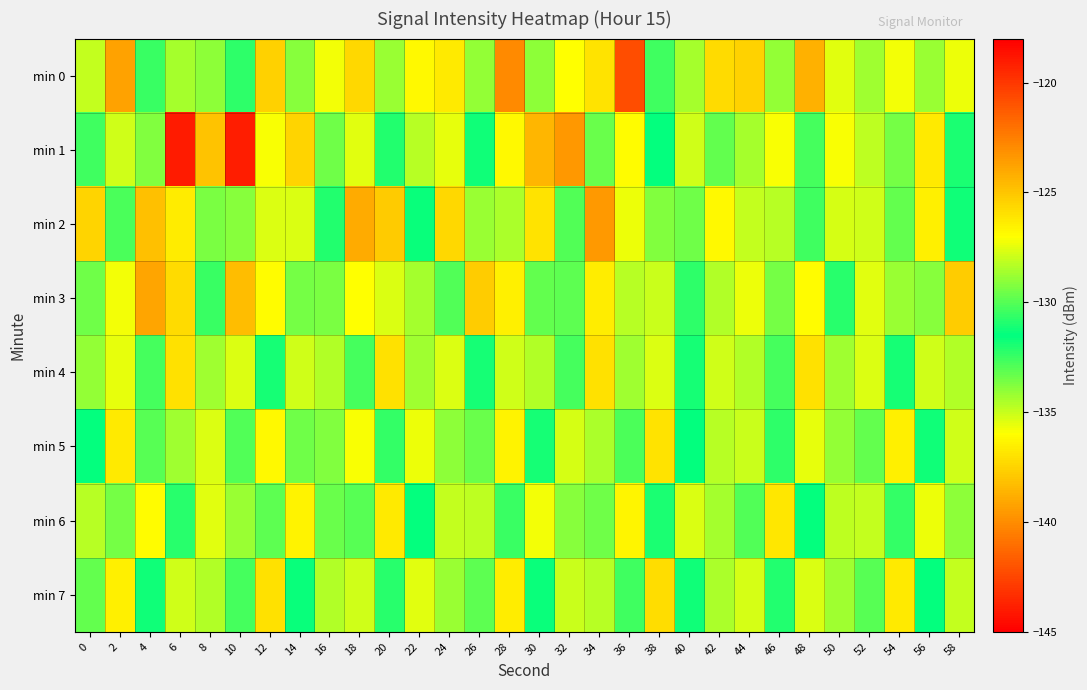

Reading left to right, what are all the values shown in this chart?

min 0: 0=-135.0	2=-139.2	4=-132.5	6=-128.6	8=-129.0	10=-132.3	12=-125.5	14=-129.1	16=-135.7	18=-137.4	20=-128.8	22=-126.9	24=-136.8	26=-134.0	28=-140.1	30=-129.0	32=-127.0	34=-136.9	36=-120.8	38=-130.4	40=-128.6	42=-125.7	44=-137.6	46=-128.9	48=-124.3	50=-135.5	52=-128.7	54=-135.7	56=-134.2	58=-127.4
min 1: 0=-130.4	2=-127.9	4=-129.2	6=-144.0	8=-138.1	10=-119.1	12=-127.1	14=-137.5	16=-129.5	18=-127.5	20=-132.1	22=-128.3	24=-135.6	26=-131.2	28=-126.8	30=-138.5	32=-123.4	34=-129.7	36=-136.1	38=-131.5	40=-127.9	42=-133.2	44=-128.6	46=-135.9	48=-130.3	50=-127.1	52=-134.8	54=-129.4	56=-136.7	58=-131.0
min 2: 0=-125.5	2=-132.8	4=-138.2	6=-126.4	8=-133.7	10=-129.1	12=-135.3	14=-127.6	16=-132.1	18=-138.9	20=-125.2	22=-131.7	24=-137.4	26=-128.8	28=-134.5	30=-126.1	32=-132.9	34=-139.6	36=-127.3	38=-133.8	40=-129.5	42=-136.2	44=-128.1	46=-134.7	48=-130.4	50=-127.8	52=-135.1	54=-129.8	56=-136.5	58=-131.2
min 3: 0=-133.4	2=-127.2	4=-139.1	6=-125.8	8=-132.5	10=-138.3	12=-126.9	14=-133.6	16=-129.3	18=-136.0	20=-127.7	22=-134.4	24=-130.1	26=-137.8	28=-126.5	30=-133.2	32=-129.9	34=-136.6	36=-128.3	38=-135.0	40=-130.7	42=-128.4	44=-135.7	46=-129.4	48=-136.1	50=-130.8	52=-127.5	54=-134.2	56=-129.1	58=-137.8
min 4: 0=-128.9	2=-135.6	4=-130.3	6=-137.0	8=-128.7	10=-135.4	12=-131.1	14=-127.9	16=-134.6	18=-130.3	20=-137.0	22=-128.7	24=-135.4	26=-131.1	28=-127.9	30=-134.6	32=-130.3	34=-137.0	36=-128.7	38=-135.4	40=-131.1	42=-127.9	44=-134.6	46=-130.3	48=-137.0	50=-128.7	52=-135.4	54=-131.1	56=-127.9	58=-134.6
min 5: 0=-131.5	2=-126.3	4=-133.0	6=-128.7	8=-135.4	10=-130.1	12=-126.8	14=-133.5	16=-129.2	18=-135.9	20=-130.6	22=-127.3	24=-134.0	26=-129.7	28=-136.4	30=-131.1	32=-127.8	34=-134.5	36=-130.2	38=-136.9	40=-131.6	42=-128.3	44=-135.0	46=-130.7	48=-127.4	50=-134.1	52=-129.8	54=-136.5	56=-131.2	58=-127.9
min 6: 0=-134.7	2=-129.4	4=-136.1	6=-130.8	8=-127.5	10=-134.2	12=-129.9	14=-126.6	16=-133.3	18=-130.0	20=-136.7	22=-131.4	24=-128.1	26=-134.8	28=-130.5	30=-127.2	32=-133.9	34=-129.6	36=-136.3	38=-131.0	40=-127.7	42=-134.4	44=-130.1	46=-136.8	48=-131.5	50=-128.2	52=-134.9	54=-130.6	56=-127.3	58=-134.0
min 7: 0=-129.8	2=-136.5	4=-131.2	6=-127.9	8=-134.6	10=-130.3	12=-137.0	14=-131.7	16=-128.4	18=-135.1	20=-130.8	22=-127.5	24=-134.2	26=-129.9	28=-136.6	30=-131.3	32=-128.0	34=-134.7	36=-130.4	38=-137.1	40=-131.8	42=-128.5	44=-135.2	46=-130.9	48=-127.6	50=-134.3	52=-130.0	54=-136.7	56=-131.4	58=-128.1